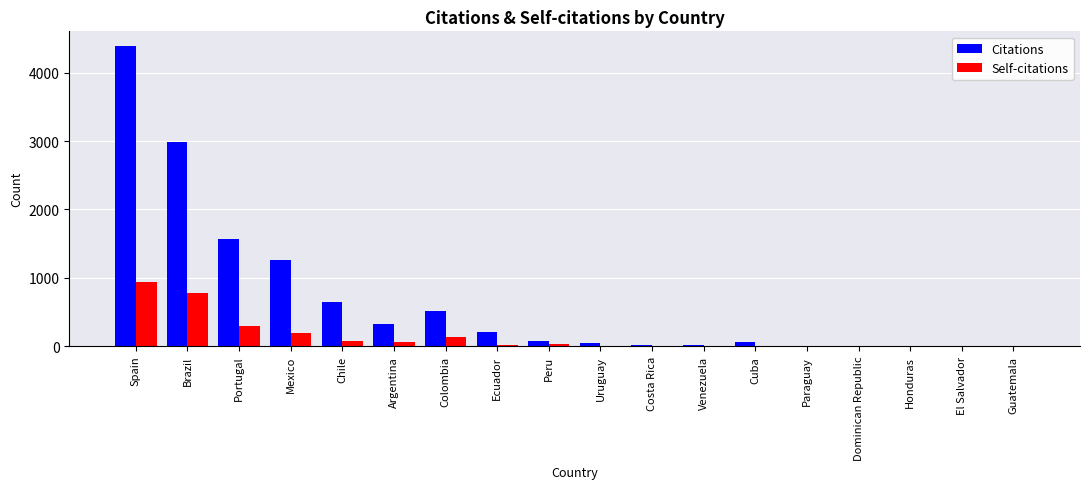

What is the total value across all series at Chile?

729